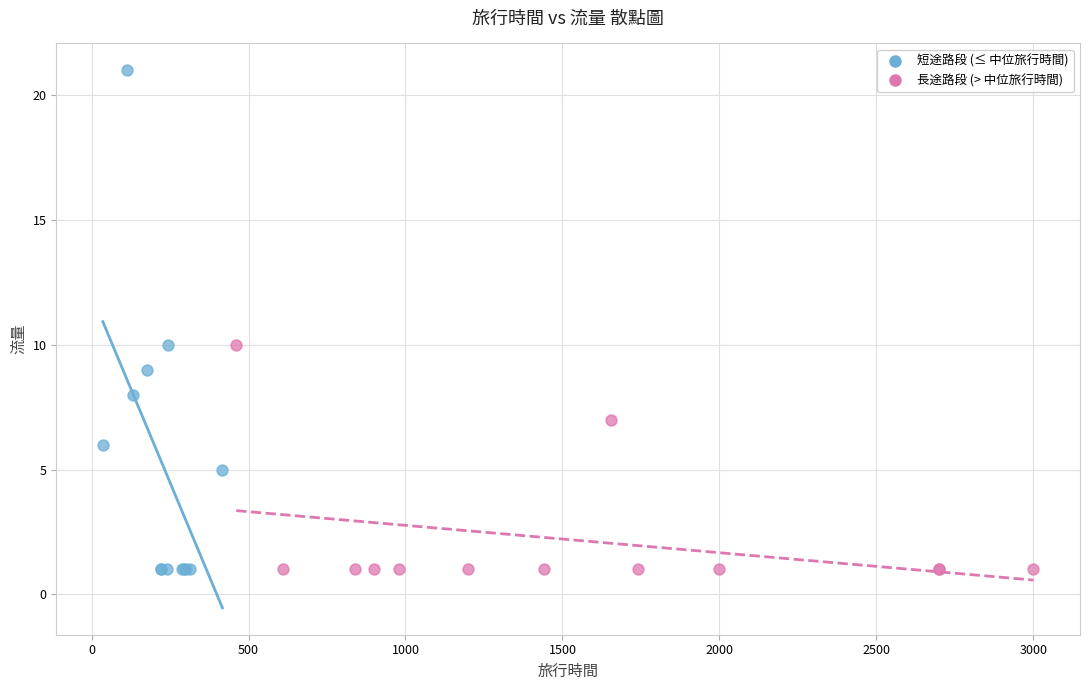

Which series reaches the maximum Y coordinate?

短途路段 (≤ 中位旅行時間)